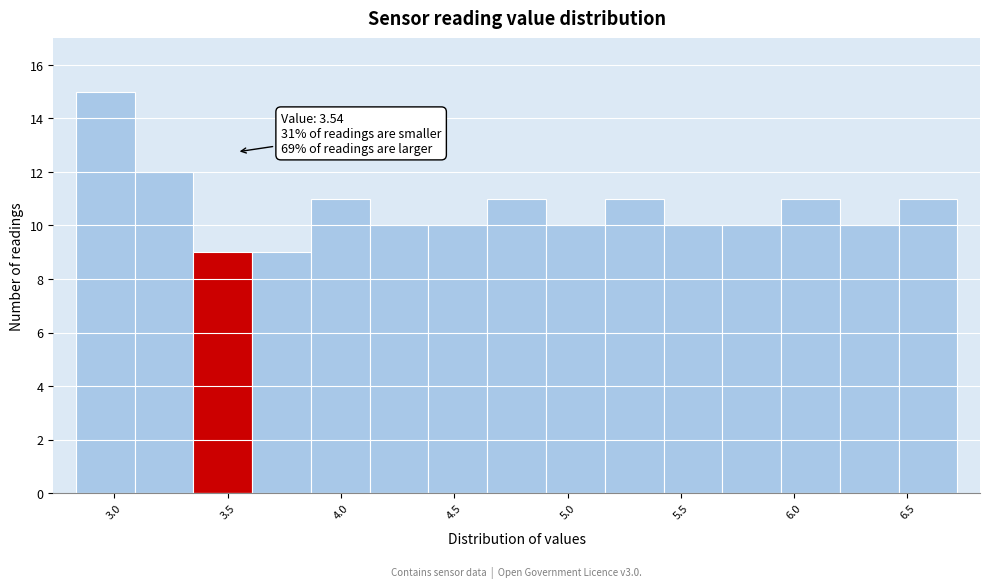

Which range on the x-axis has the tallest bar?

2.85 to 3.10